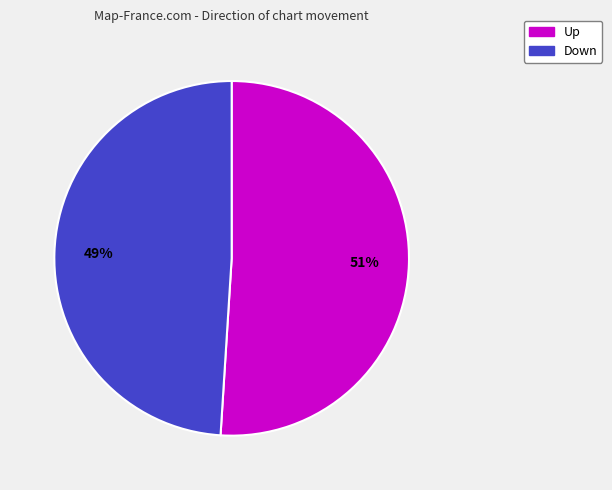

Does any single category account for the majority?

Yes